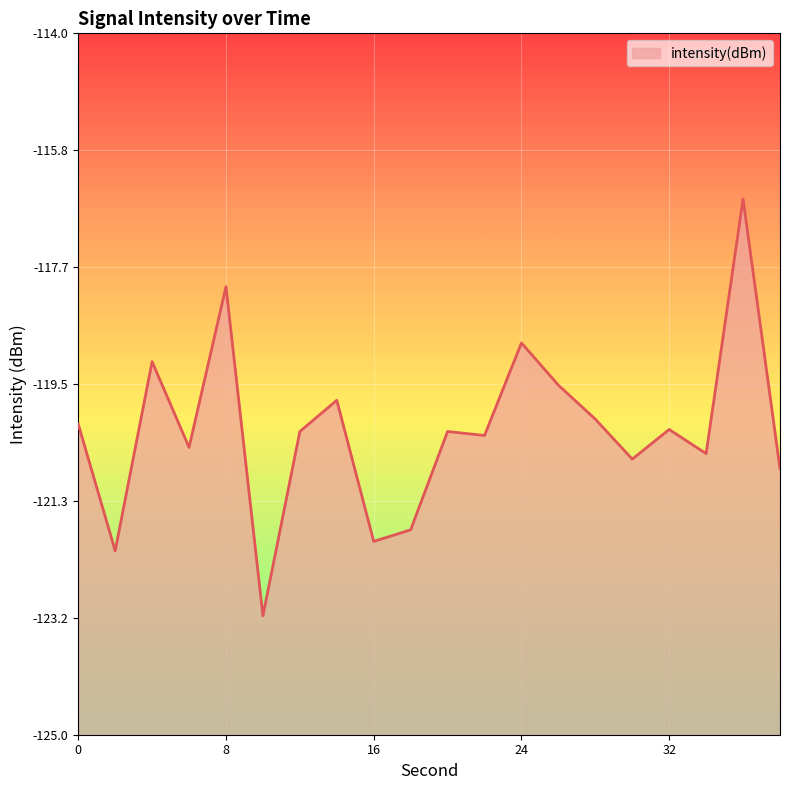

How many data points are above -120?

6